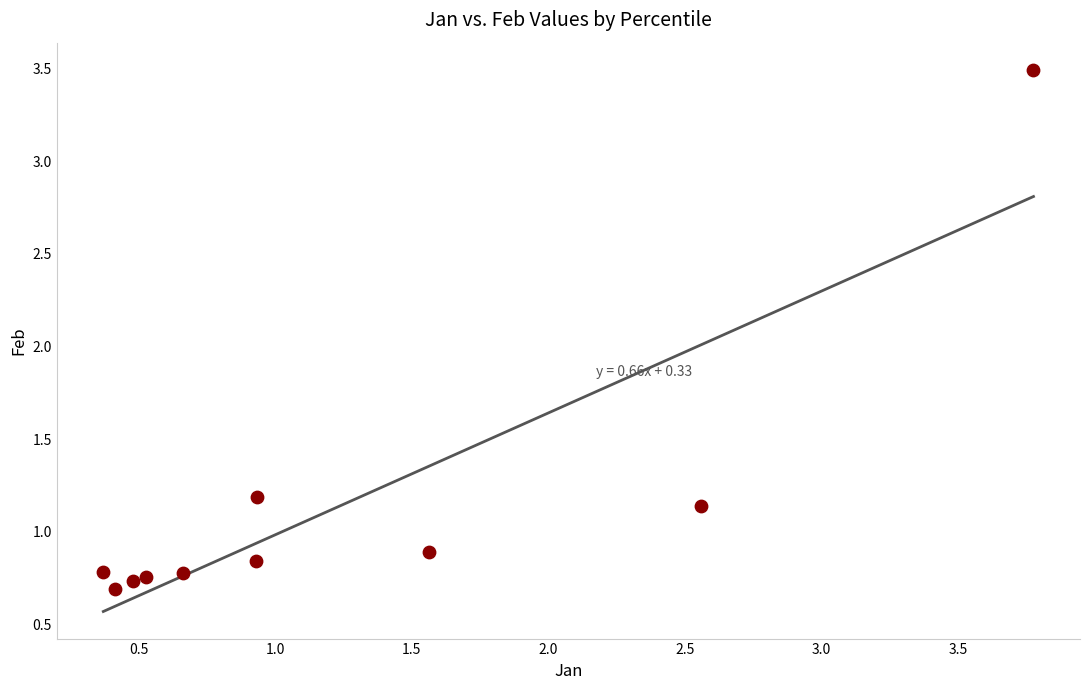

What is the average X value?

1.2